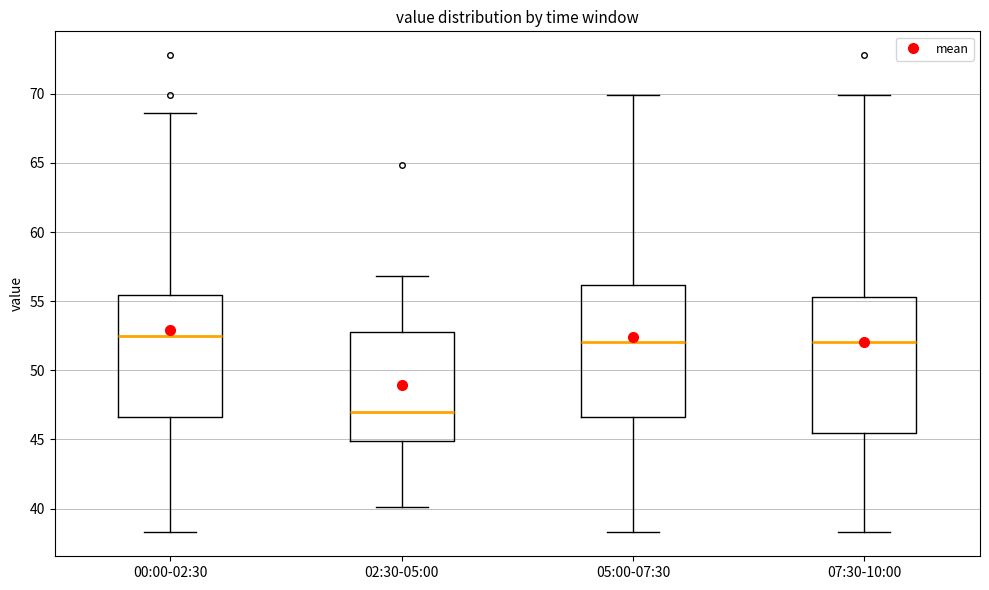

Which box has the lowest median line?

02:30-05:00